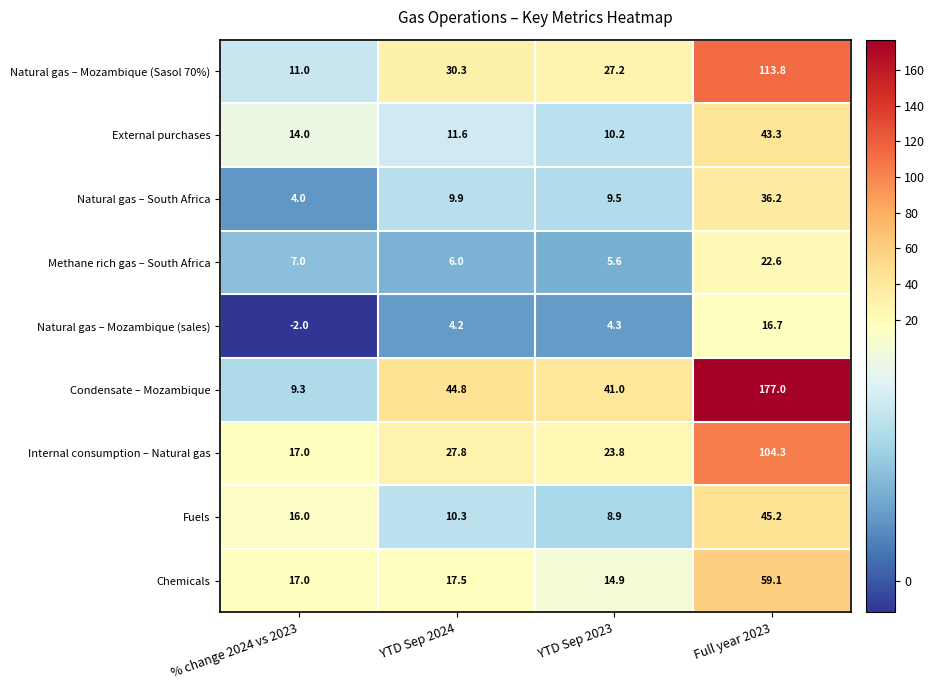

Which category has the lowest value across all series?

% change 2024 vs 2023